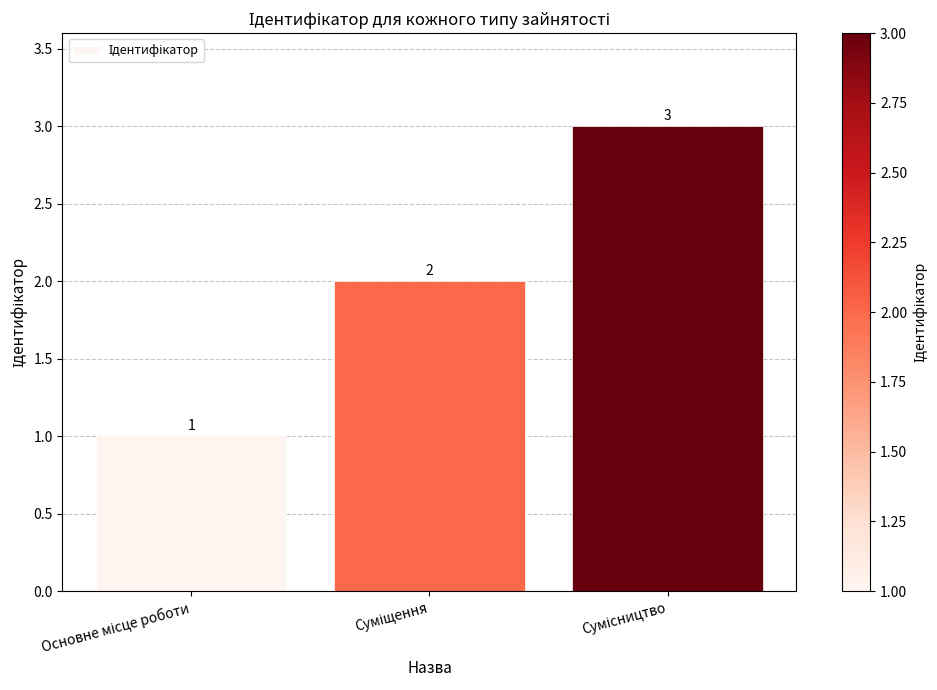

What is the greatest value displayed?

3